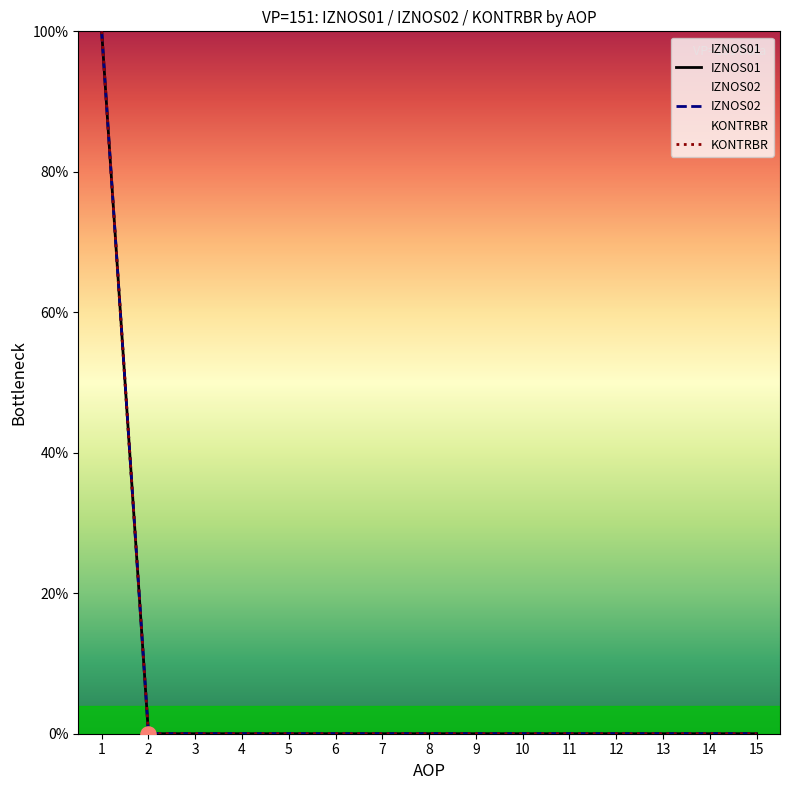

Which series contains the highest Y value?

IZNOS01